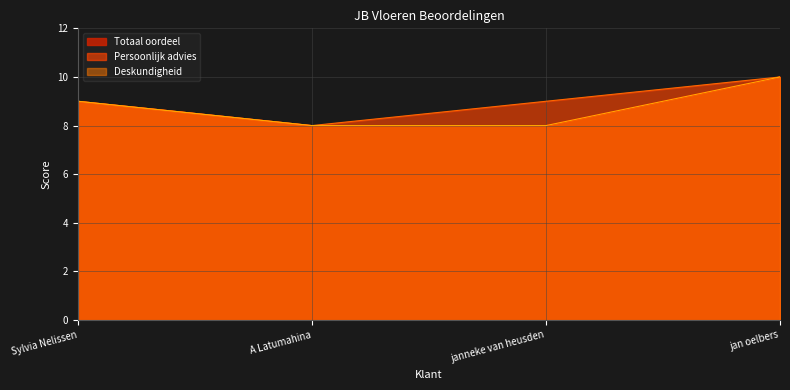

How many Totaal oordeel values are between 8 and 10?

4